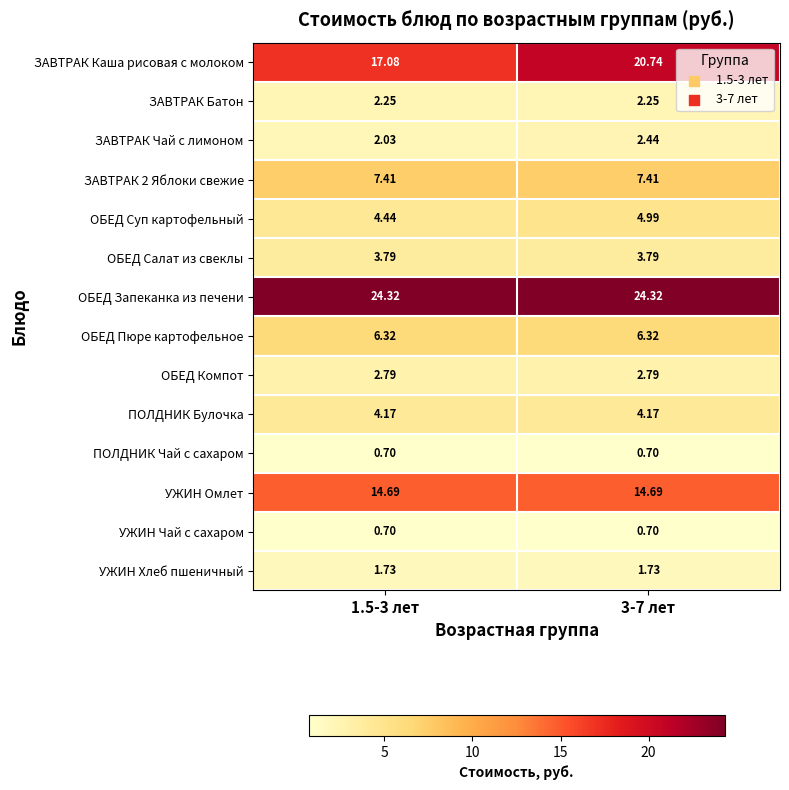

Which series changed the most between 1.5-3 лет and 3-7 лет?

ЗАВТРАК Каша рисовая с молоком